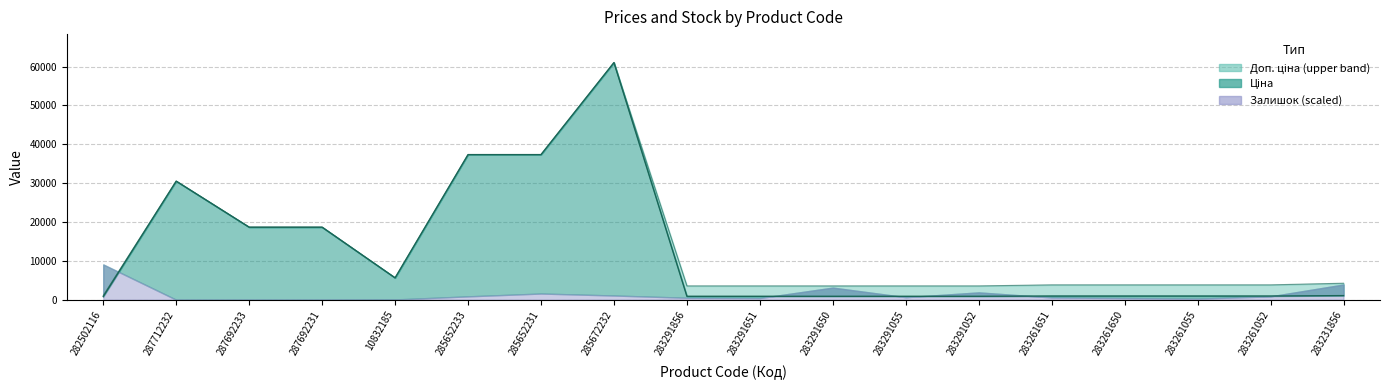

What position from the right is 285652231?

12